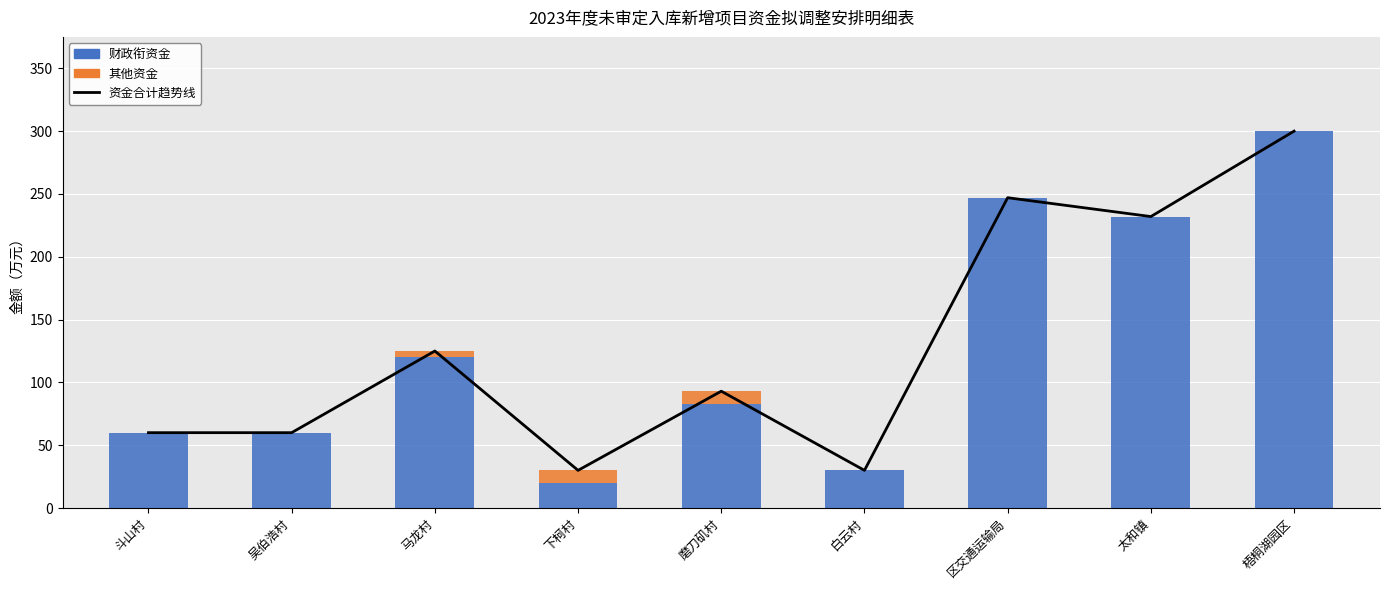

At how many categories does at least one series exceed 253?

1